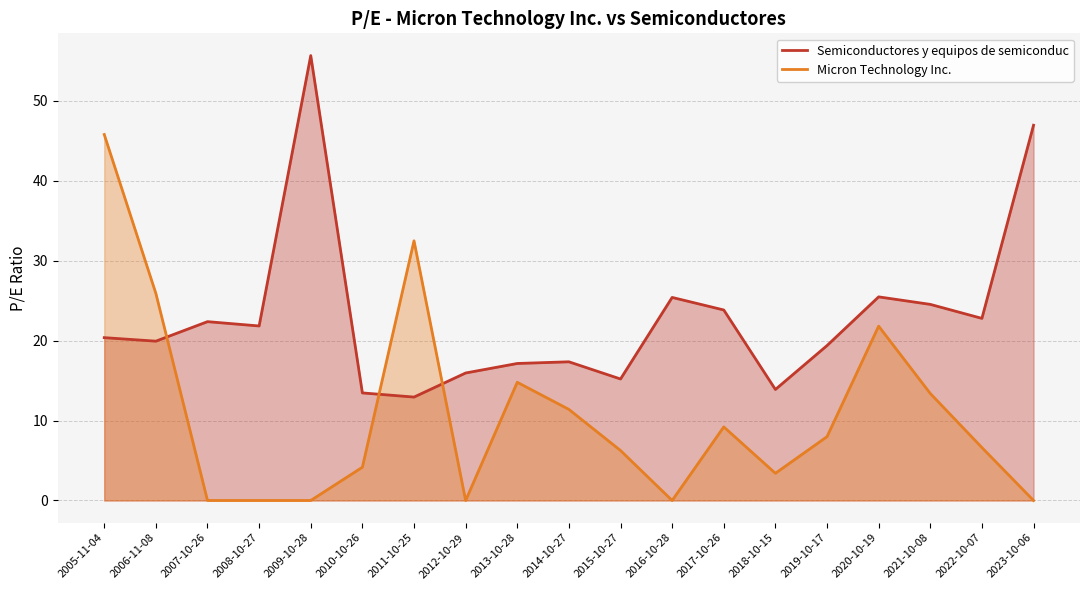

Reading right to left, what are all the values shown in this chart?

Semiconductores y equipos de semiconduc: 46.9	22.8	24.5	25.5	19.4	13.9	23.8	25.4	15.2	17.3	17.1	15.9	12.9	13.4	55.6	21.8	22.4	19.9	20.4
Micron Technology Inc.: 0.0	6.6	13.4	21.8	8.0	3.4	9.2	0.0	6.2	11.4	14.8	0.0	32.5	4.2	0.0	0.0	0.0	25.9	45.8